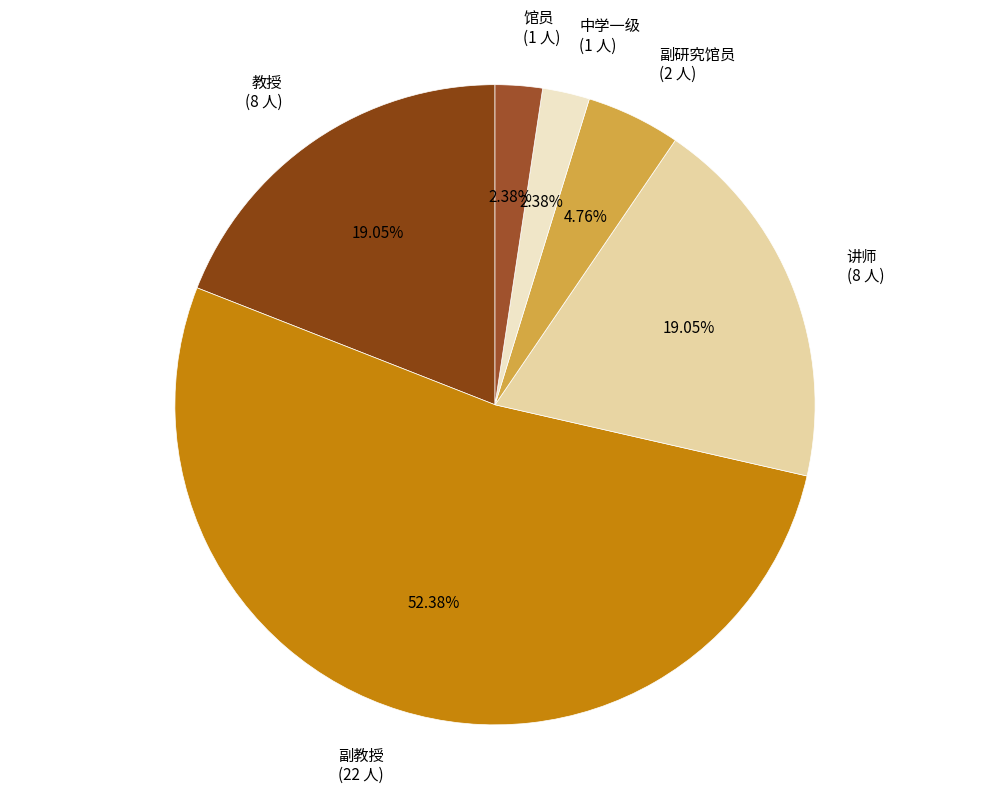

Is the sum of 讲师 and 中学一级 greater than half?

No